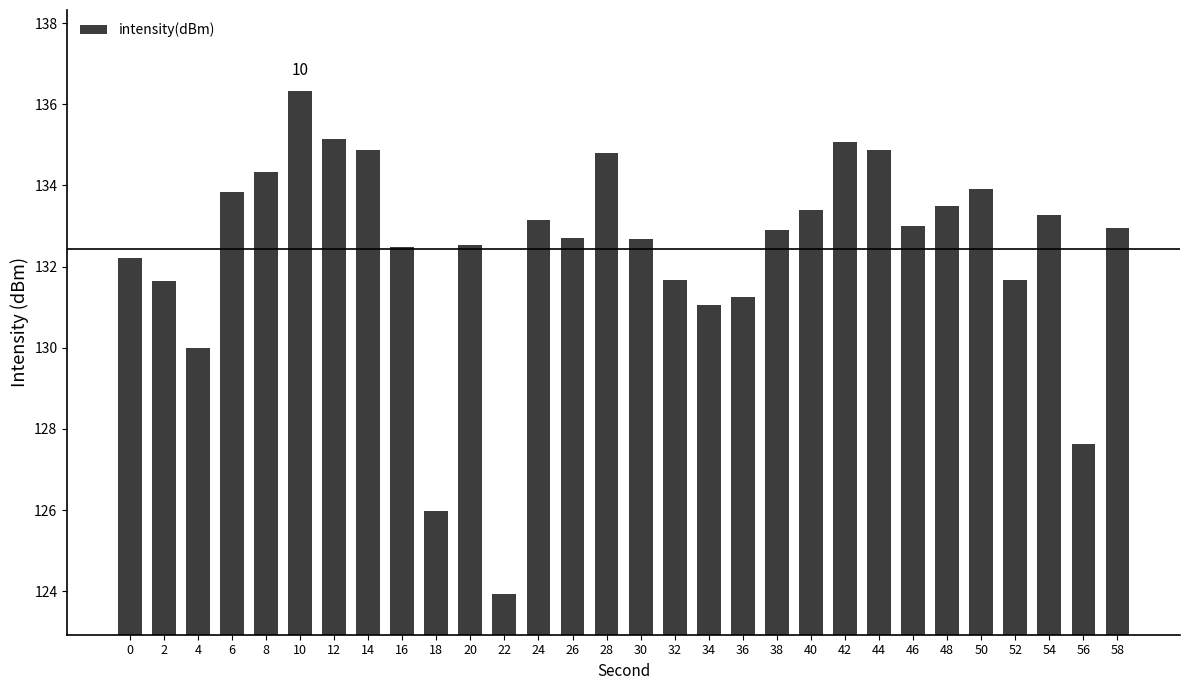

Which label corresponds to the smallest value in the chart?

22